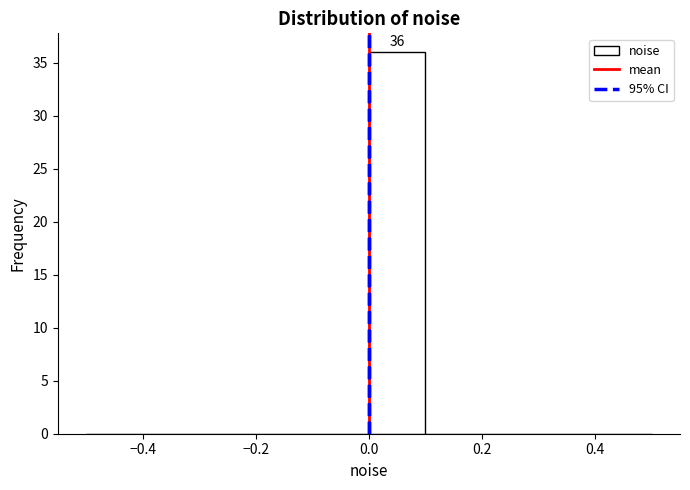

Which range on the x-axis has the tallest bar?

0.0 to 0.1